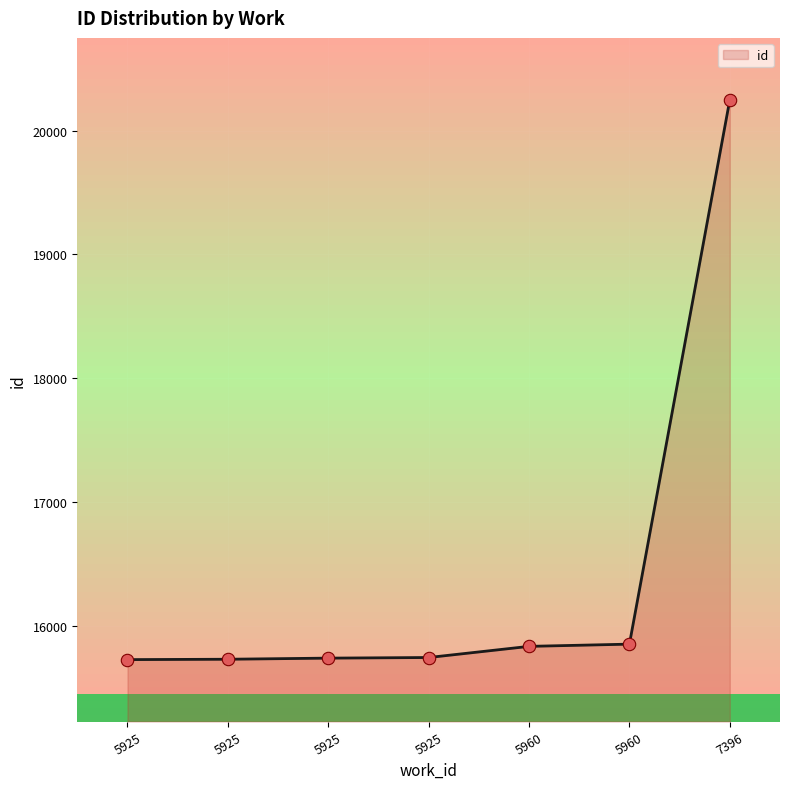

What is the change in value from 5925 to 7396?

+4504